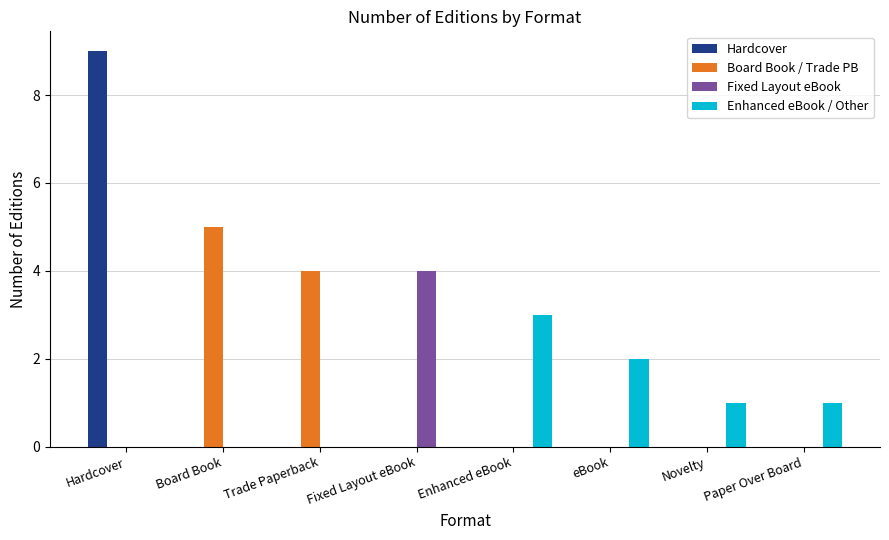

Which label corresponds to the largest value in the chart?

Hardcover